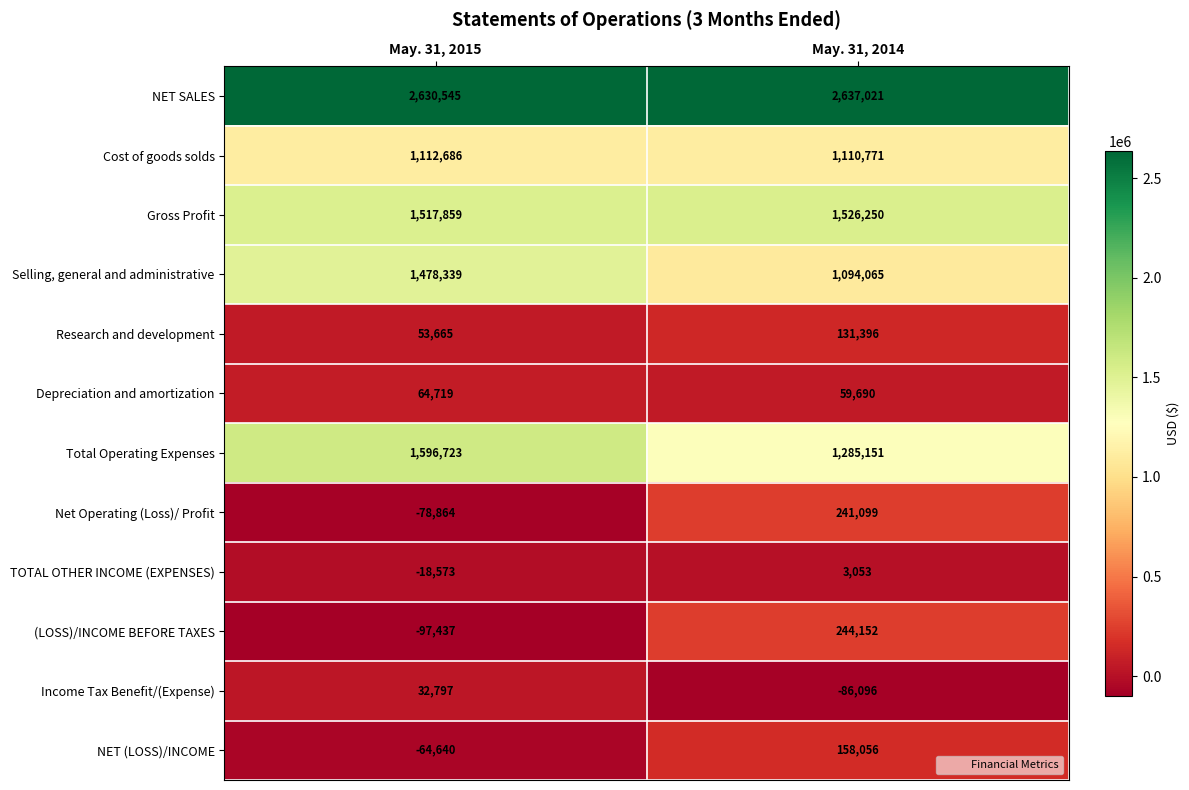

Is it true that TOTAL OTHER INCOME (EXPENSES) equals -18573 at May. 31, 2015?

True